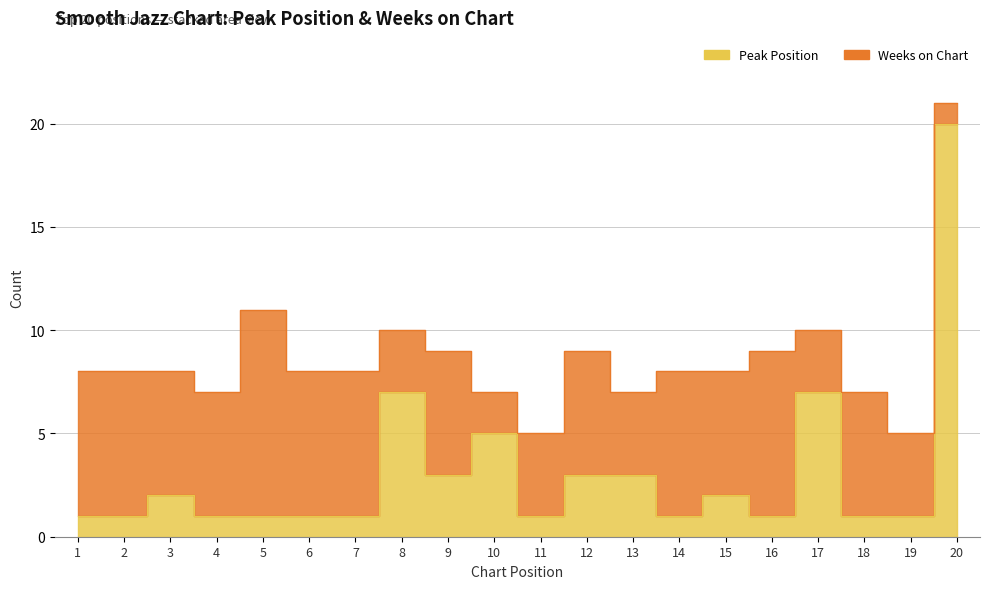

What is the difference between the maximum and second lowest values?

19